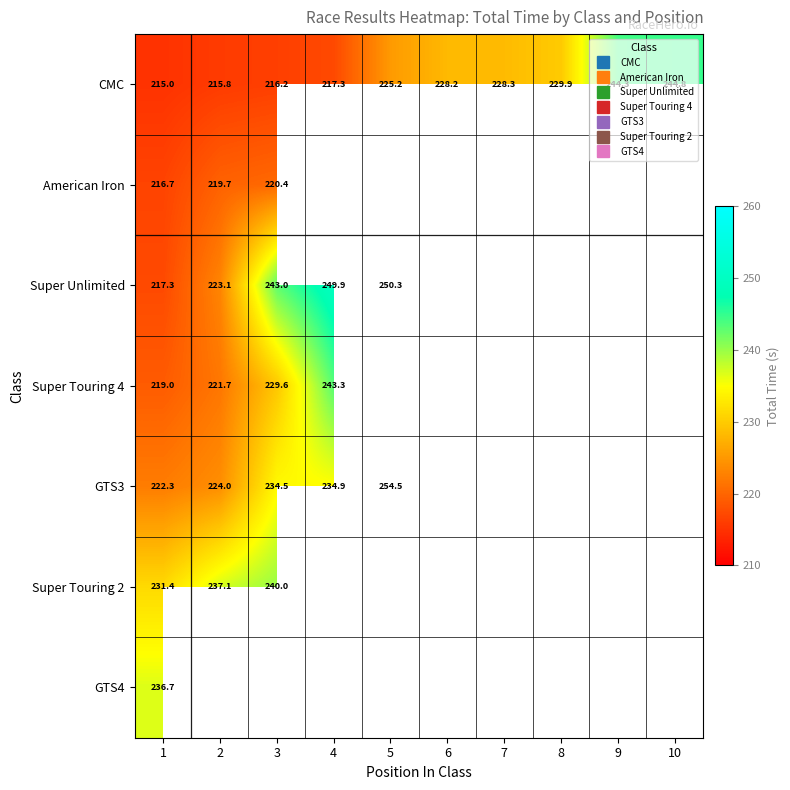

The value of Super Unlimited at 3 is 408.2. True or false?

False